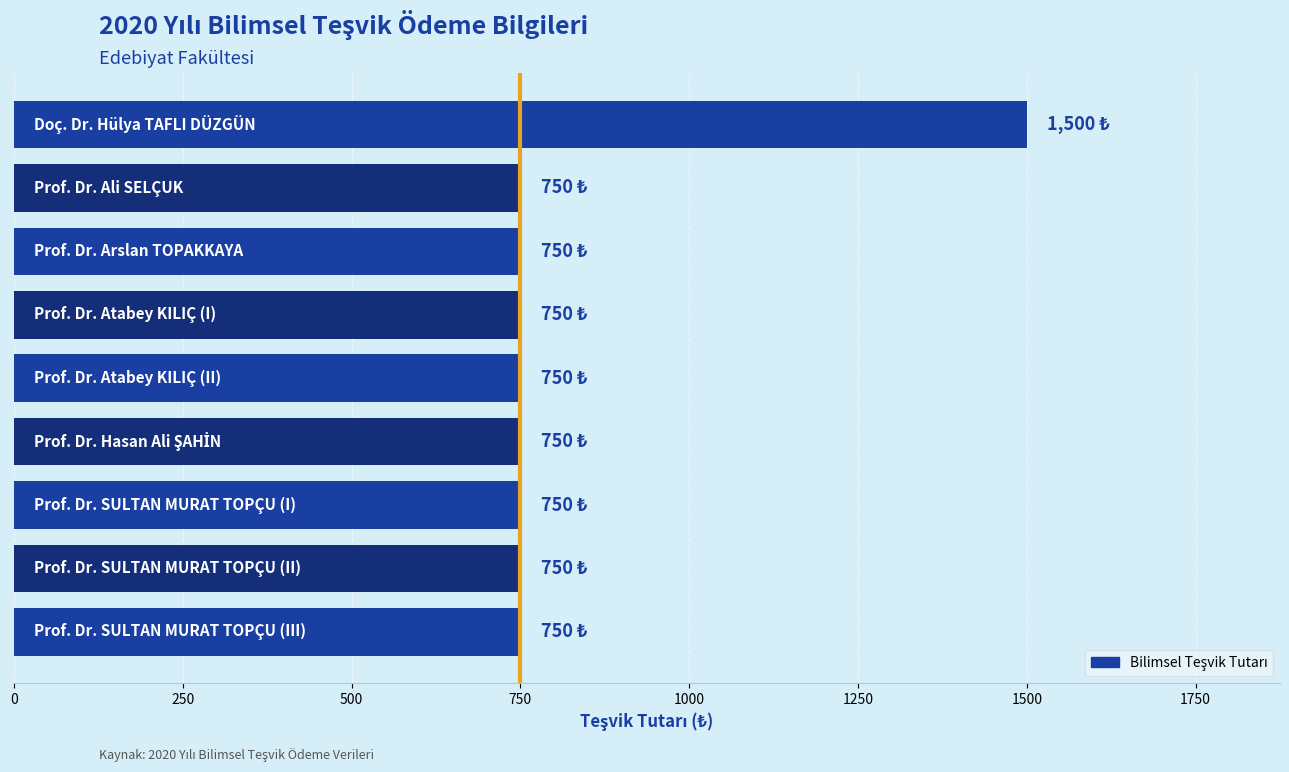

What is the sum of all values?

7500